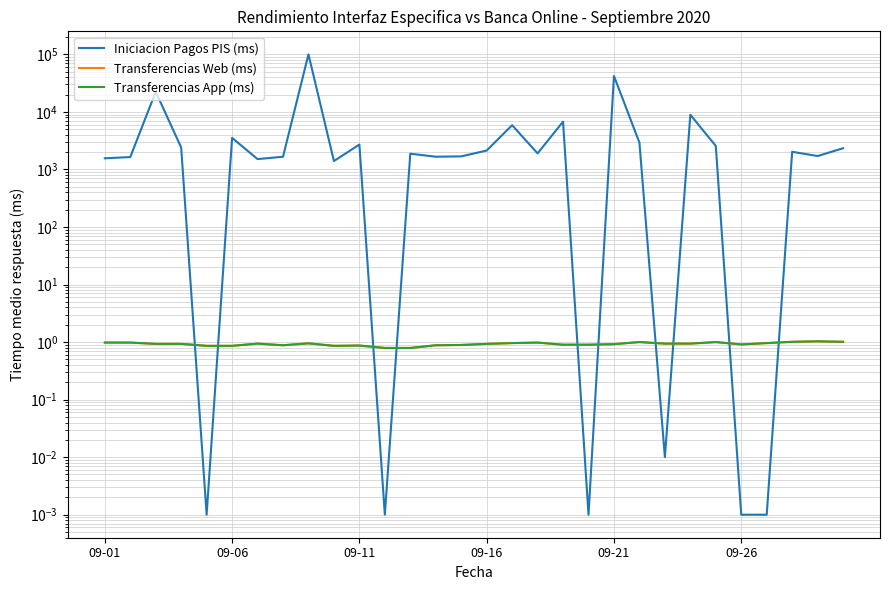

Is the value of Transferencias Web (ms) at 22 greater than the value of Iniciacion Pagos PIS (ms) at 26?

Yes